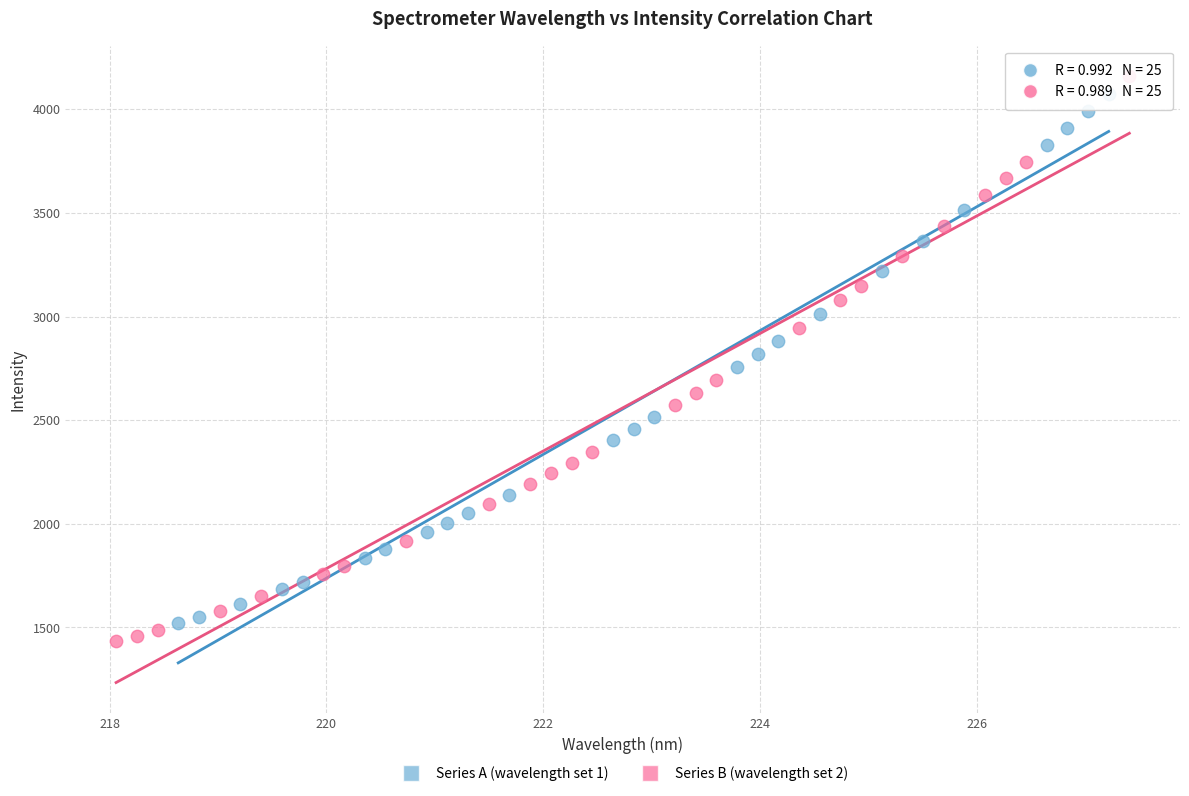

Which series contains the highest Y value?

Series B (wavelength set 2)